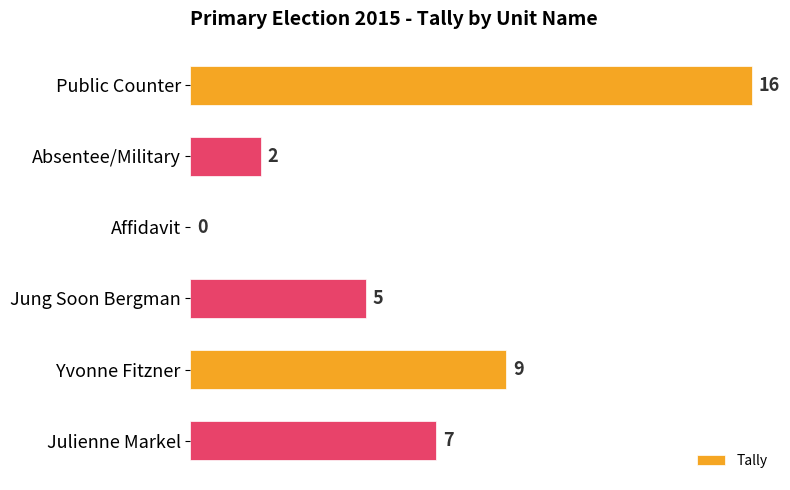

How many values are between 2 and 9?

4